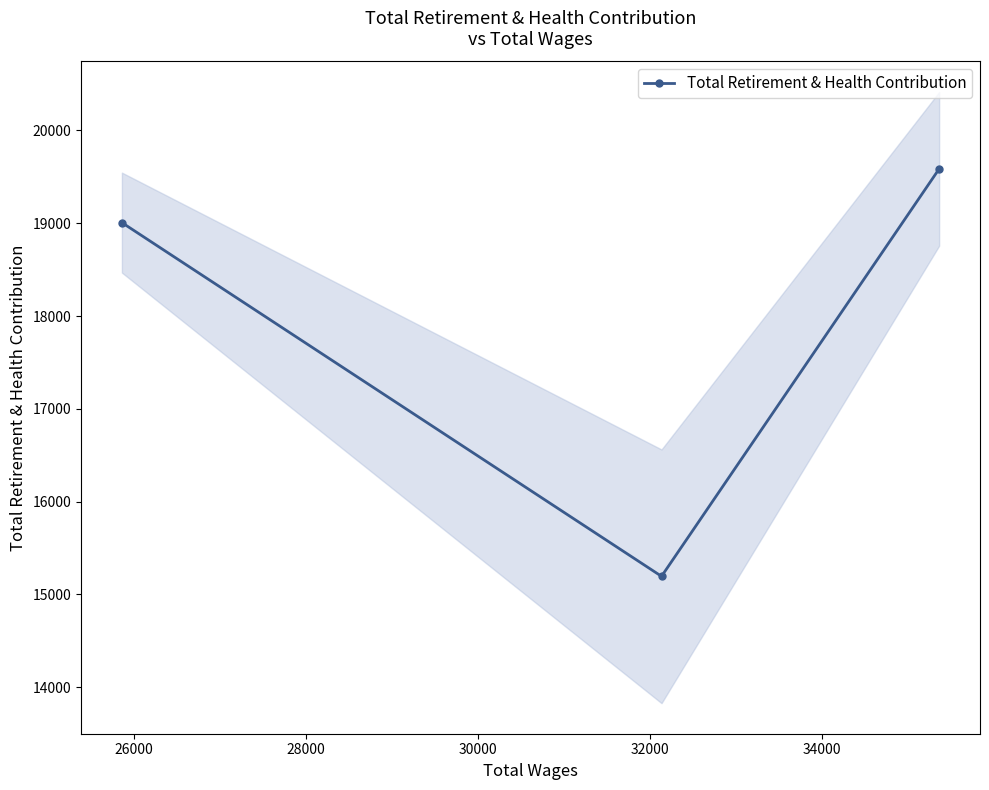

What is the value of the Total Retirement & Health Contribution point at the 1st from the left?

19007